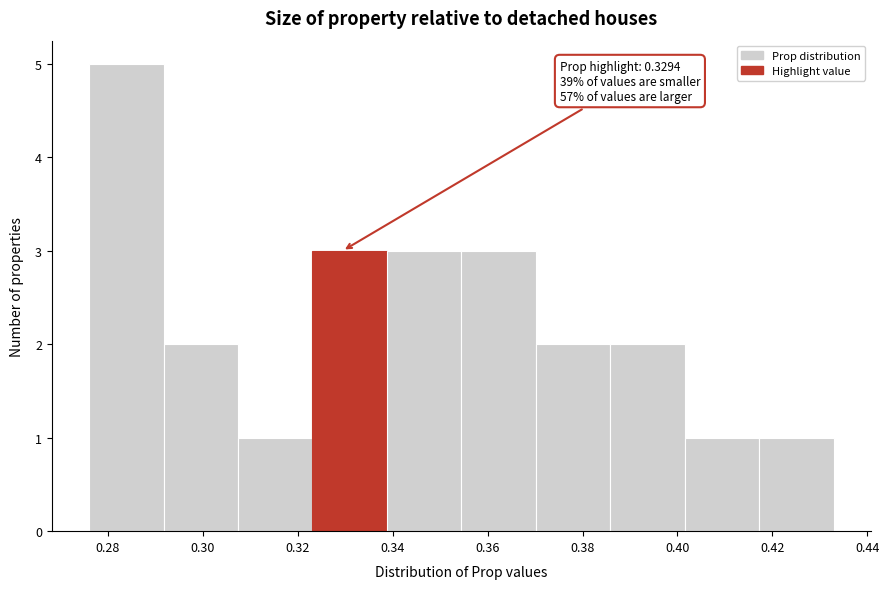

Over which range of the x-axis is the bar tallest?

0.276 to 0.292